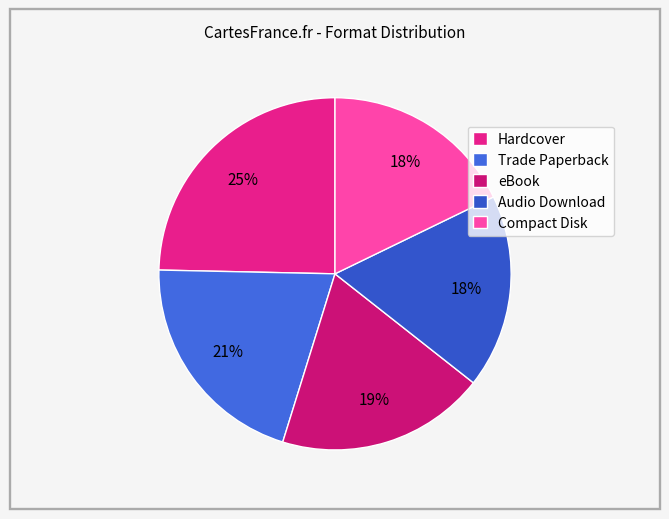

Count the number of slices in the pie.

5